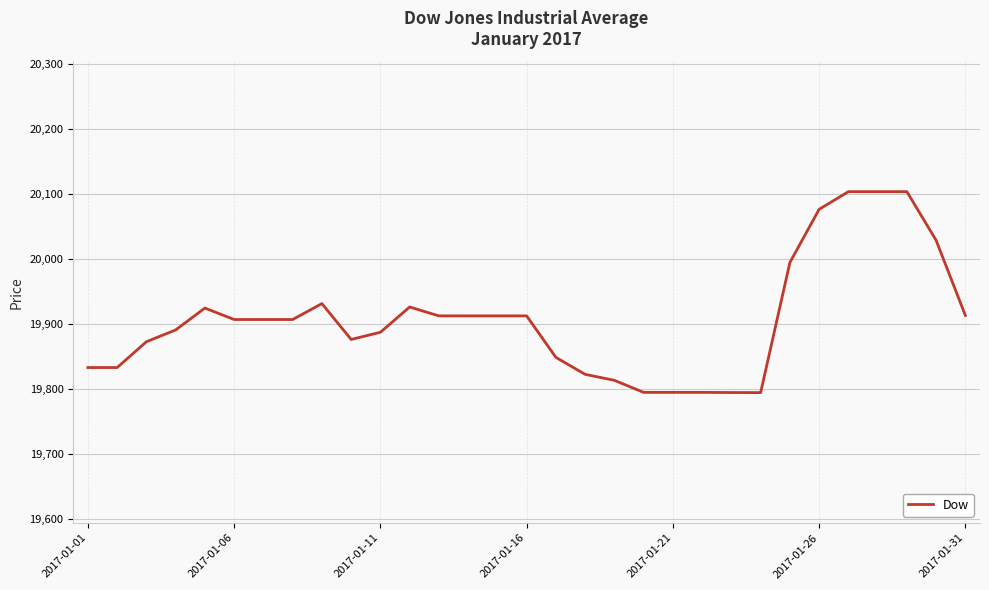

What is the difference between the maximum and minimum values?

308.7